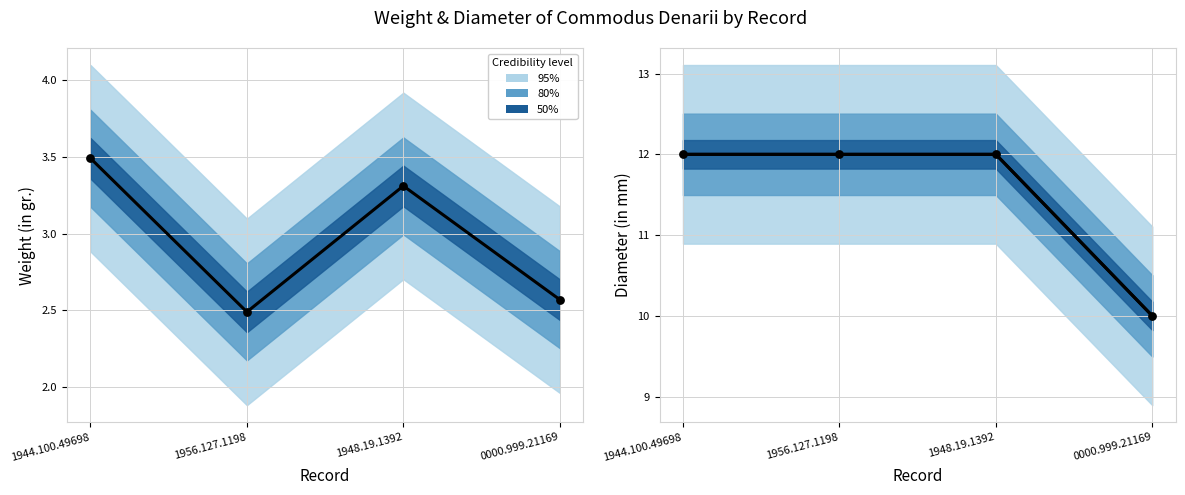

Which series reaches the minimum Y coordinate?

Observed